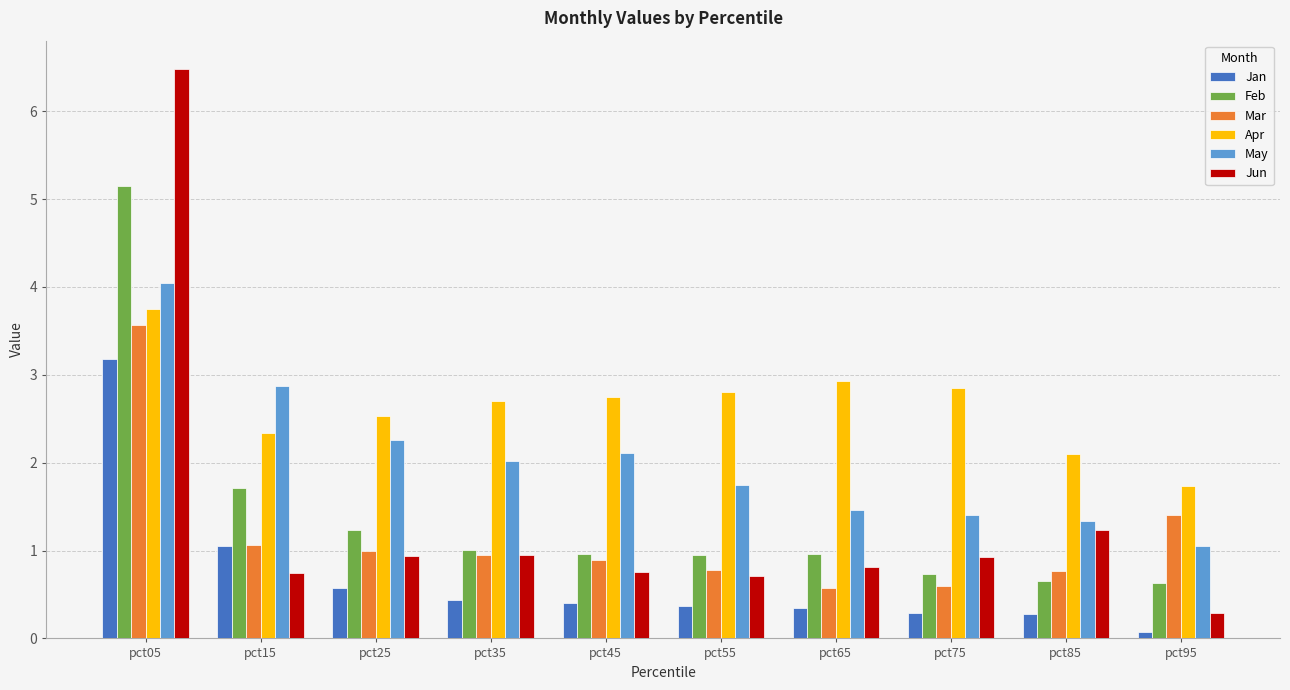

How many bars are there in each group?

6